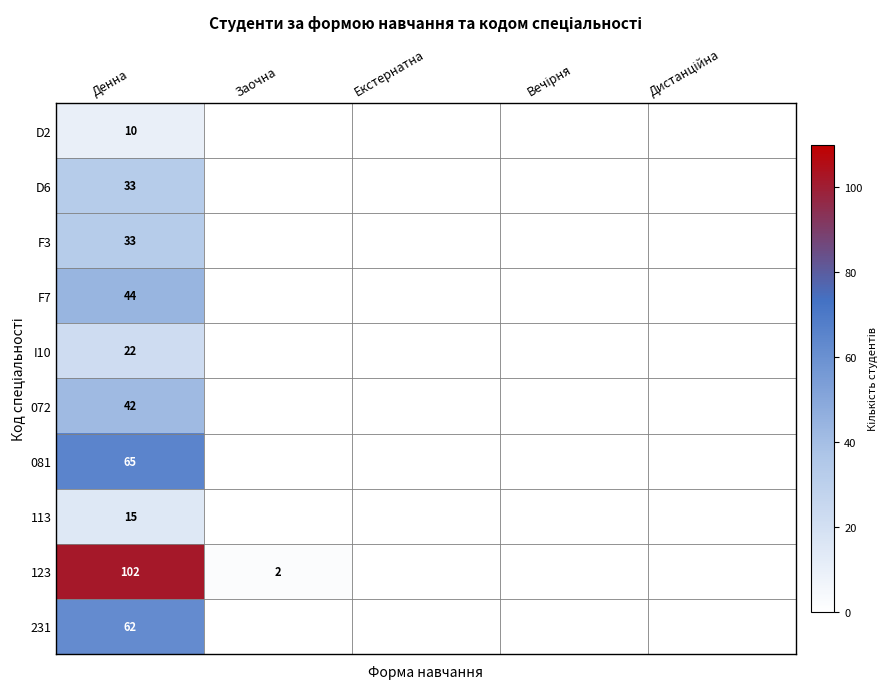

The value of 123 at Денна is 161. True or false?

False